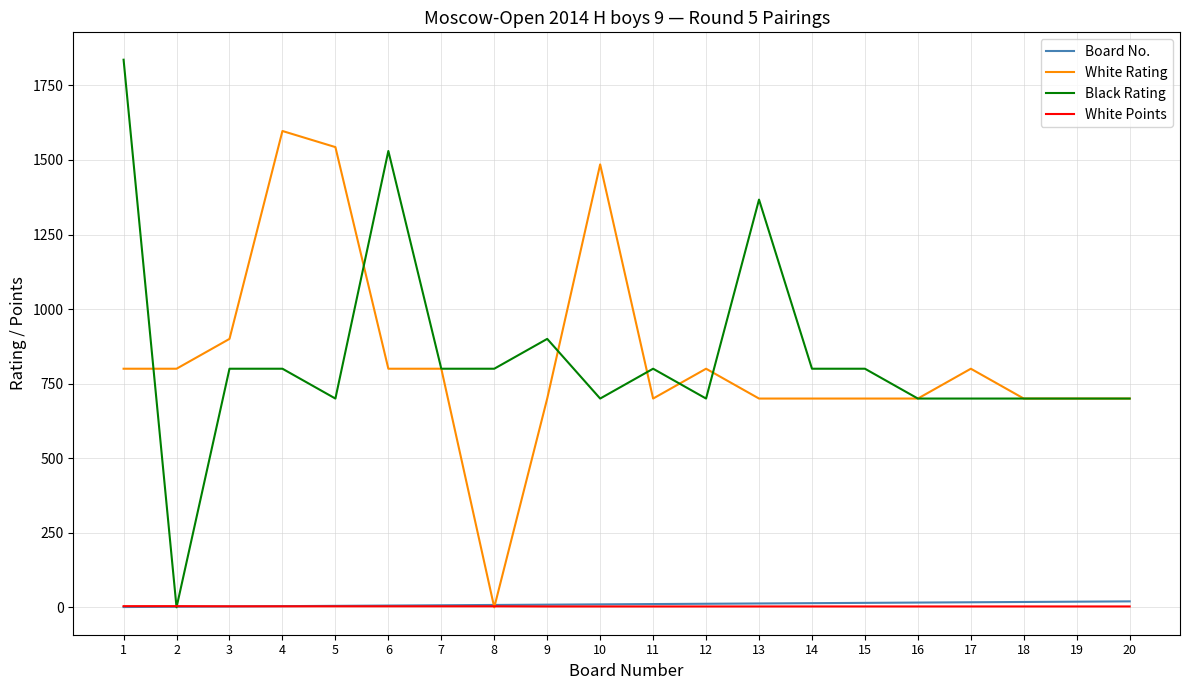

What is the approximate value of White Points at 13?

3.0